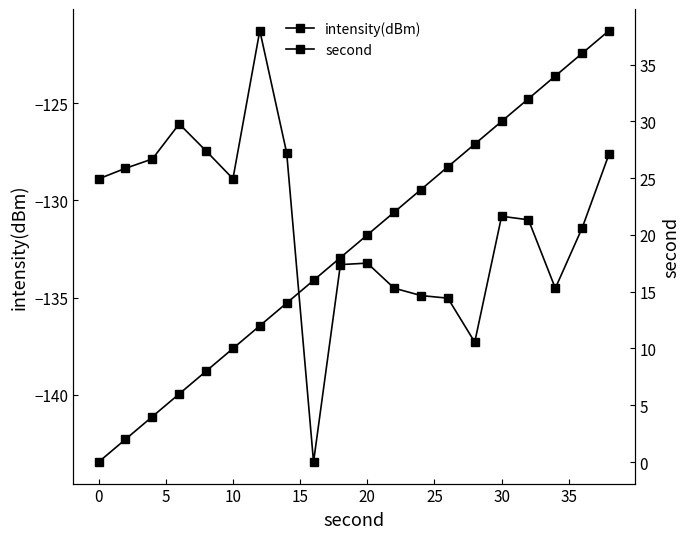

Reading right to left, what are all the values shown in this chart?

intensity(dBm): -127.6	-131.4	-134.5	-131.0	-130.8	-137.3	-135.0	-134.9	-134.5	-133.2	-133.3	-143.4	-127.6	-121.3	-128.9	-127.5	-126.1	-127.9	-128.4	-128.9
second: 38.0	36.0	34.0	32.0	30.0	28.0	26.0	24.0	22.0	20.0	18.0	16.0	14.0	12.0	10.0	8.0	6.0	4.0	2.0	0.0